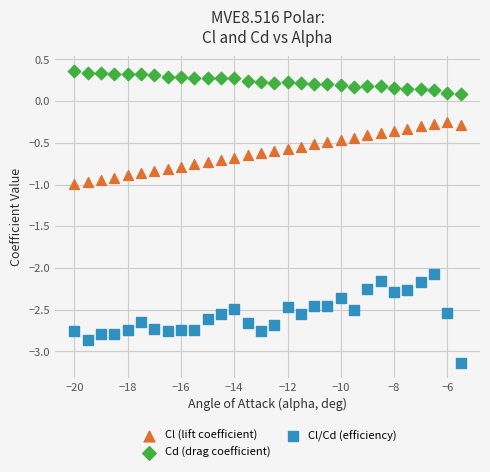

Across all data points, what is the range of X values (max minus min)?

14.5